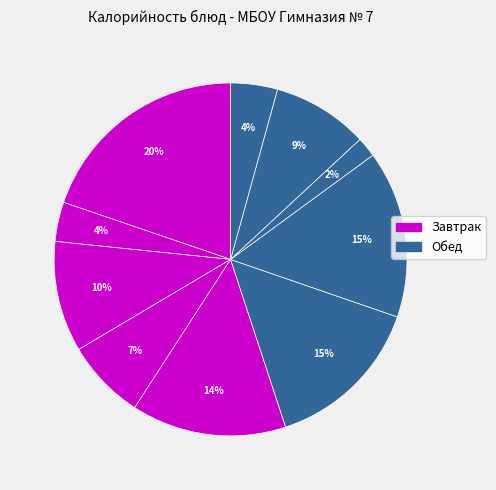

Count the number of slices in the pie.

10